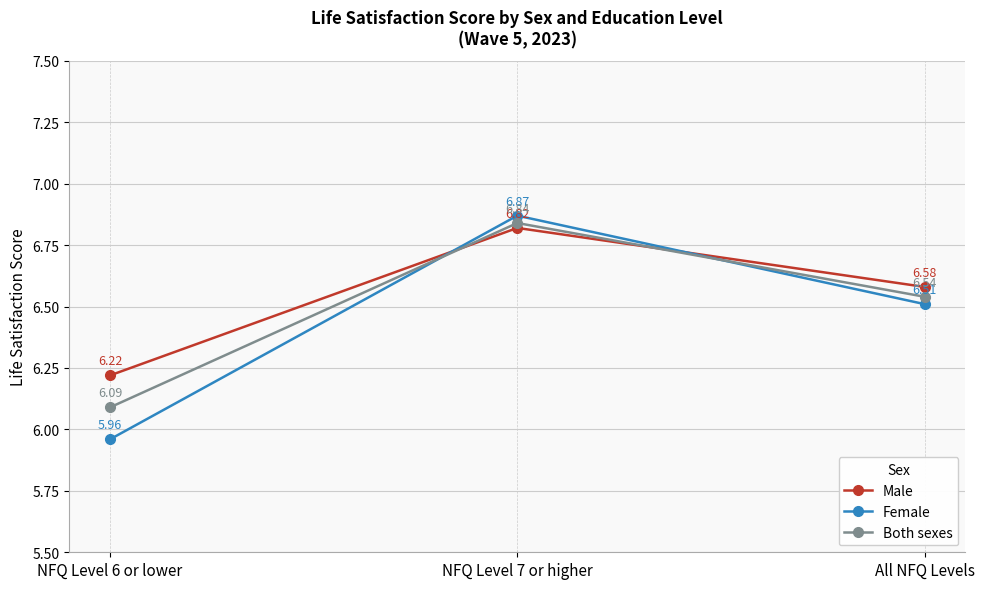

Is the value of Male at All NFQ Levels greater than the value of Female at NFQ Level 6 or lower?

Yes